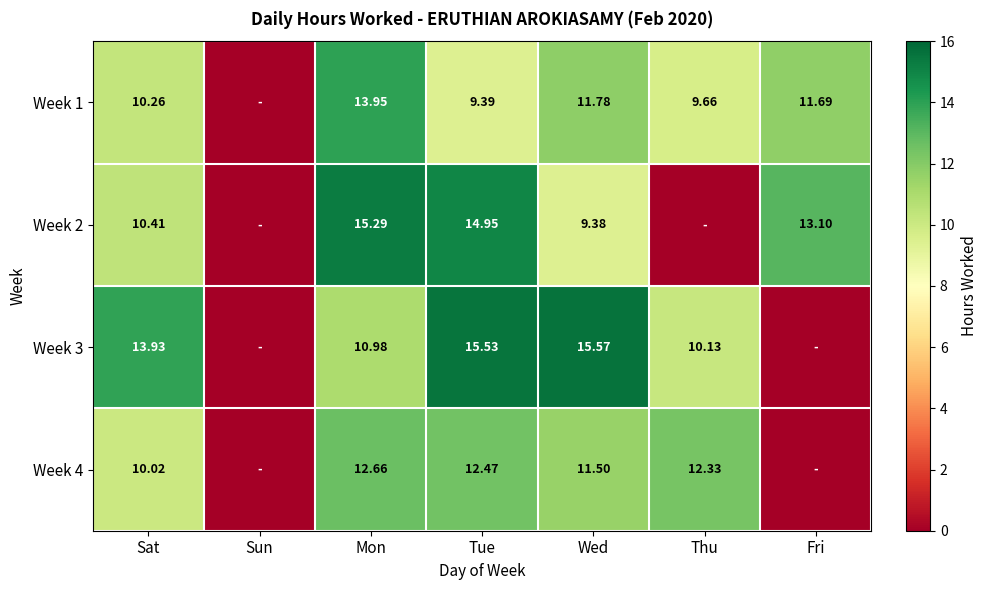

Is the value of Week 1 at Fri greater than the value of Week 3 at Mon?

Yes